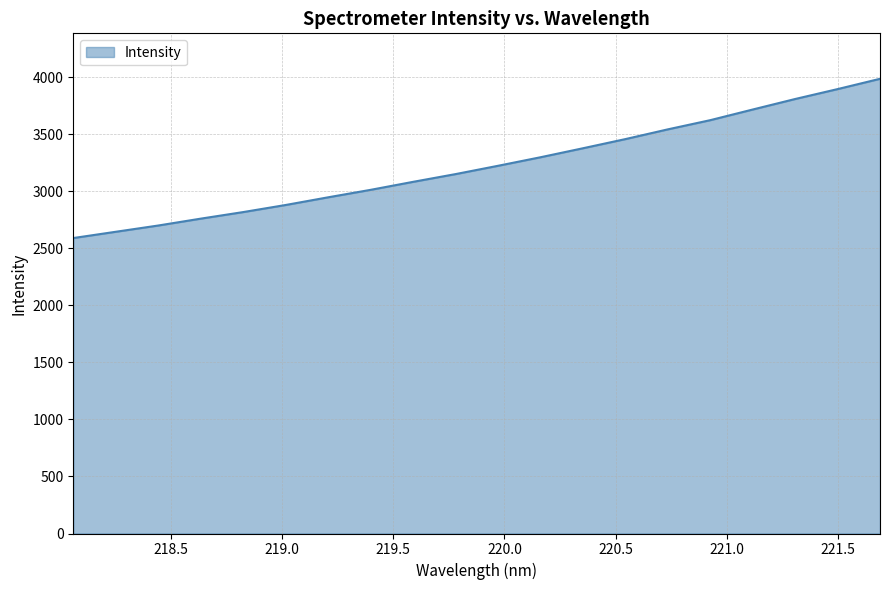

Count the number of categories in the chart.

20